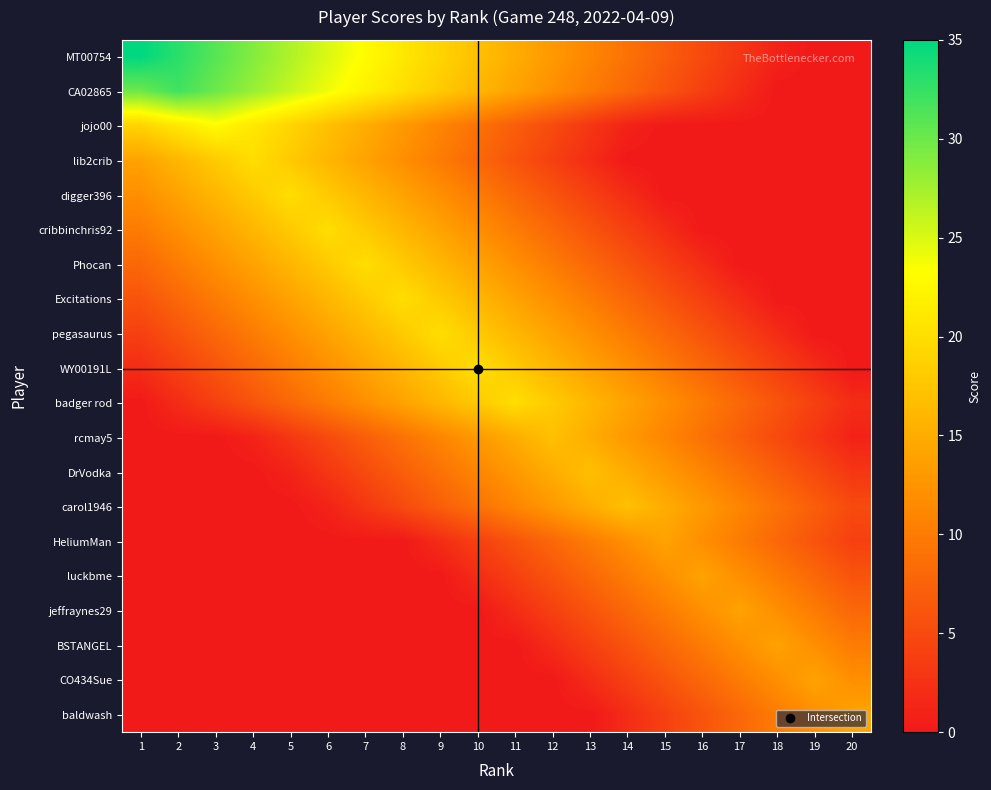

At which category is the sum across all series the highest?

7